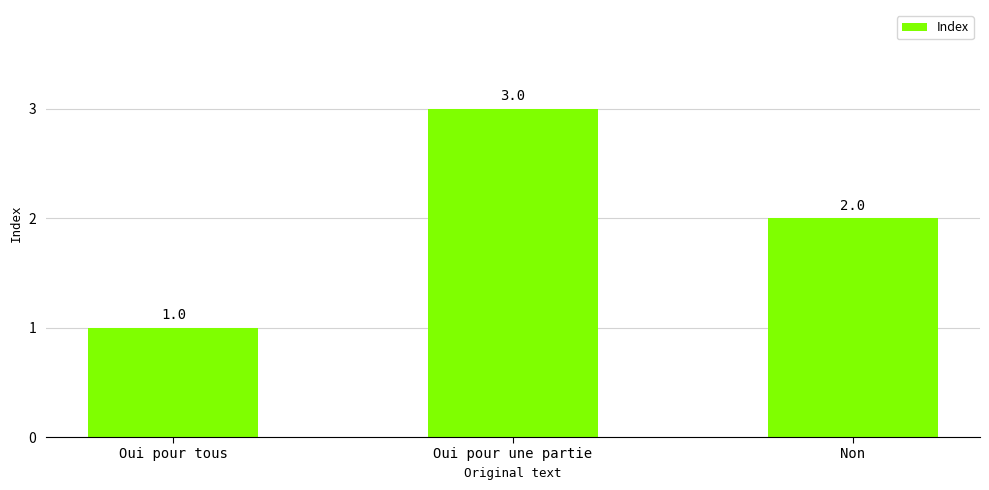

Which category has the highest value across all series?

Oui pour une partie